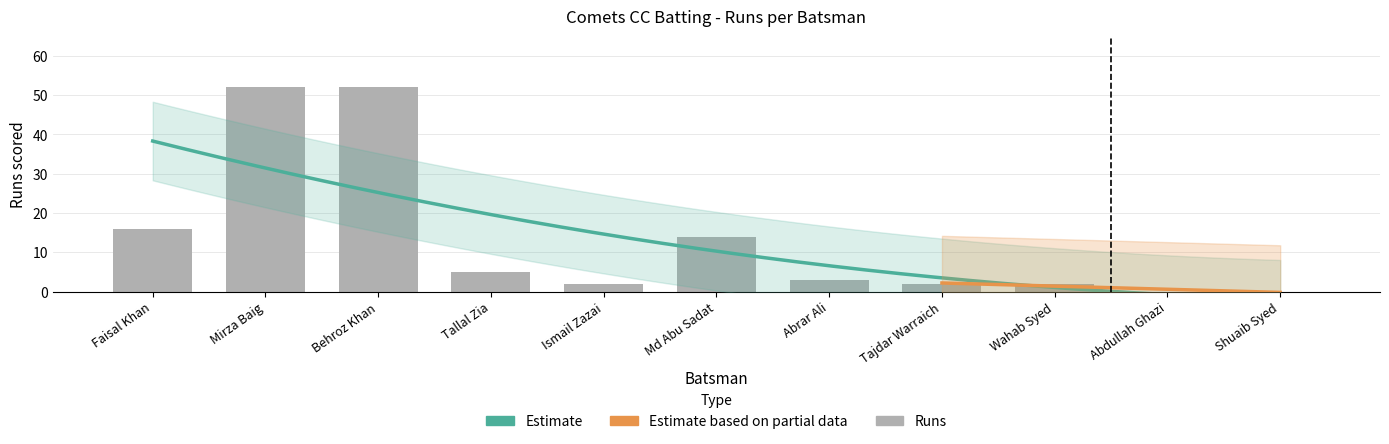

The chart shows a value of 3 at Tajdar Warraich. True or false?

False